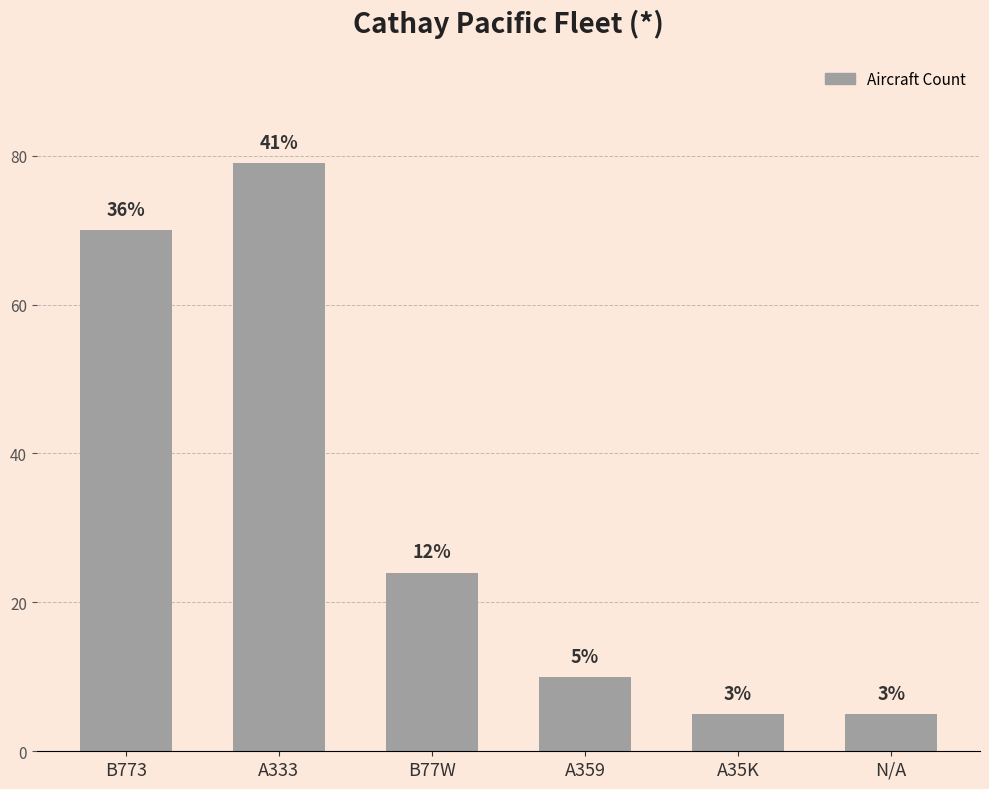

Read the value at A359.

10